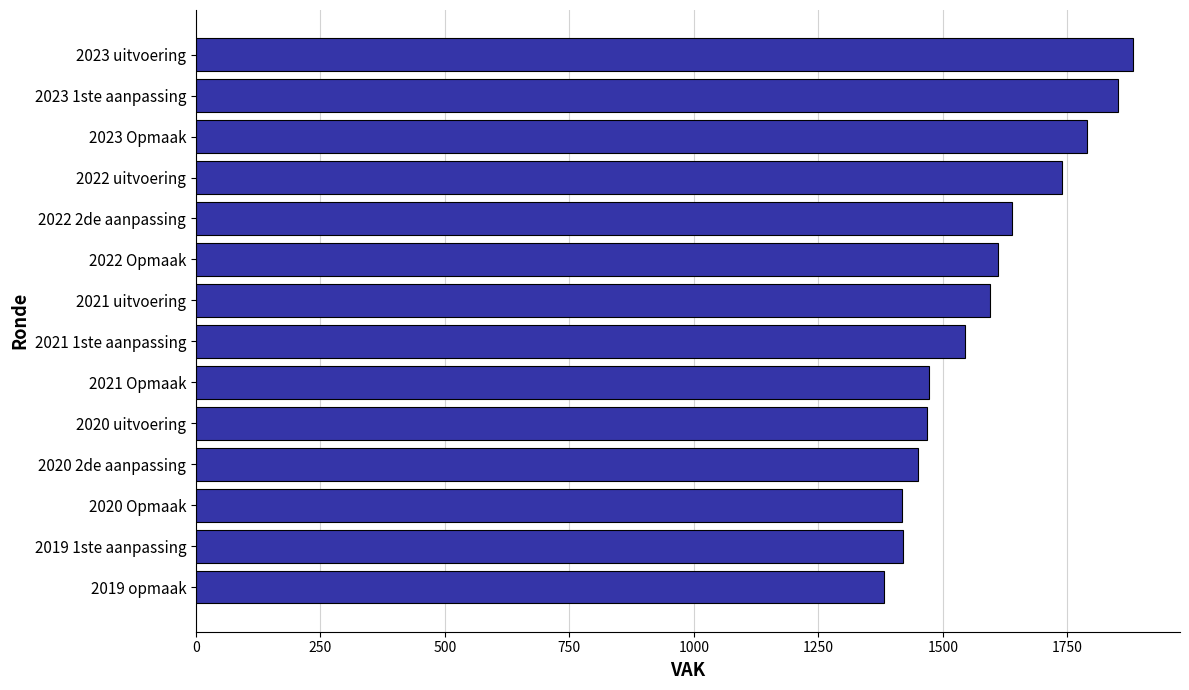

What is the average value?

1590